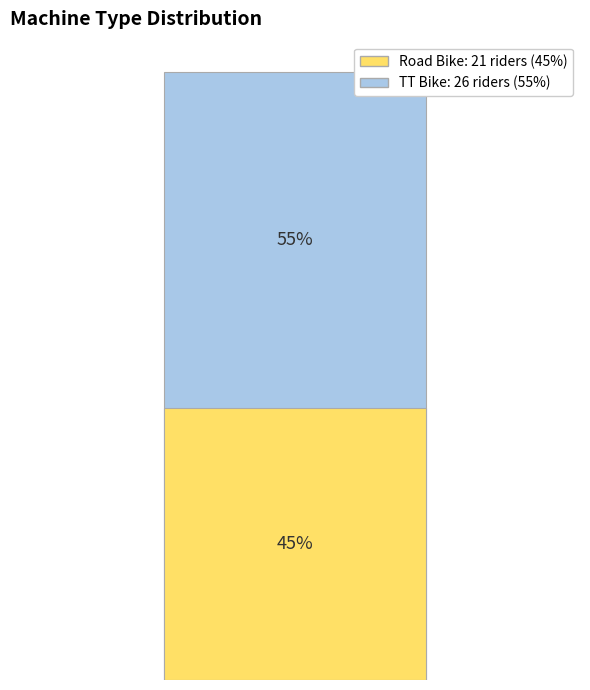

Which slice is the largest?

TT Bike